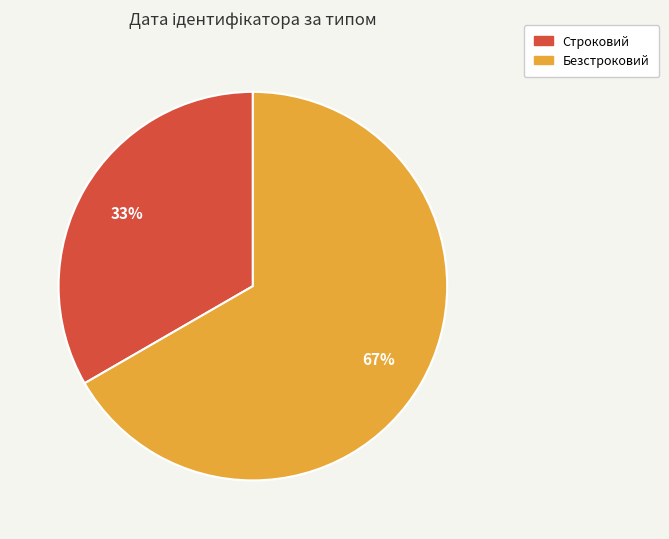

Which slice is the largest?

Безстроковий